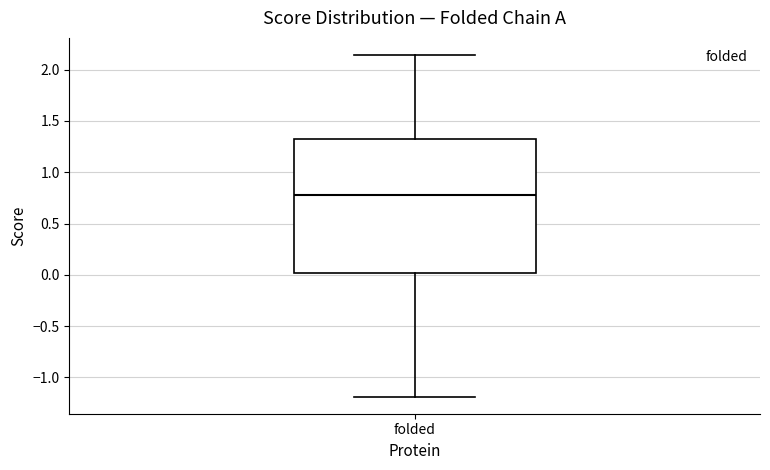

Where does the median line of the box for folded sit on the y-axis? The values are not printed on the chart, so give them approximately, as read against the axis.

0.80